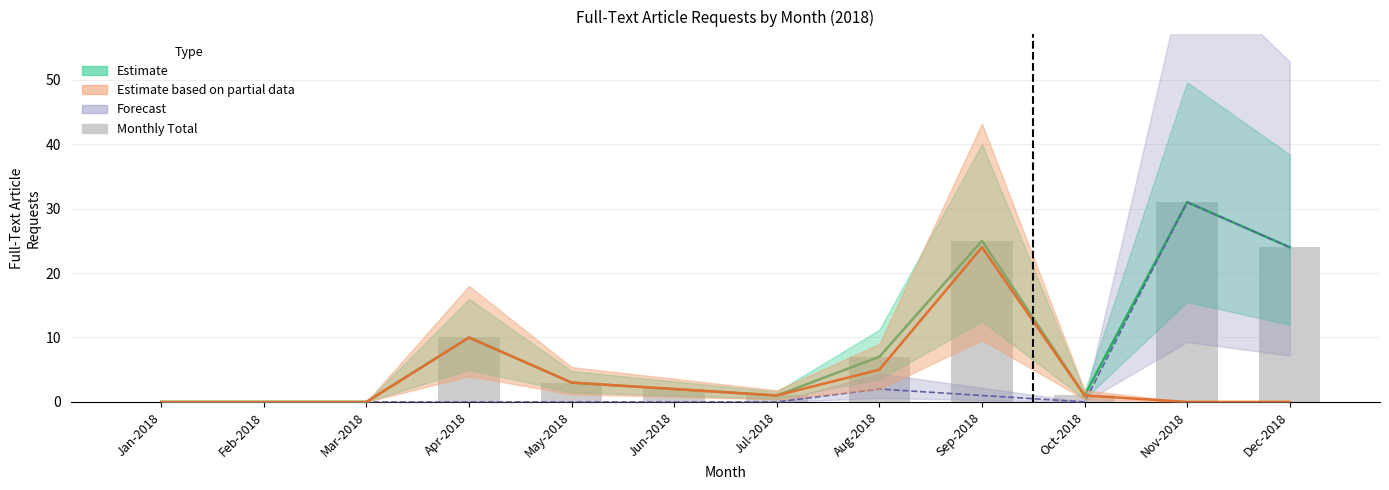

At which label is the value closest to 15?

Apr-2018